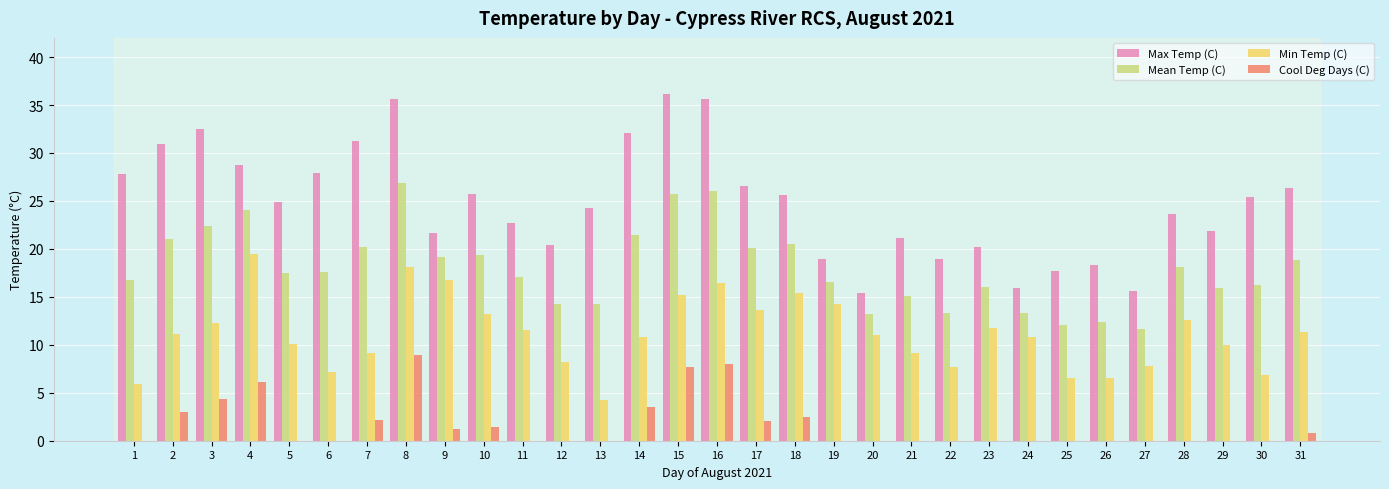

Are the bars grouped side by side (vs. stacked)?

Yes